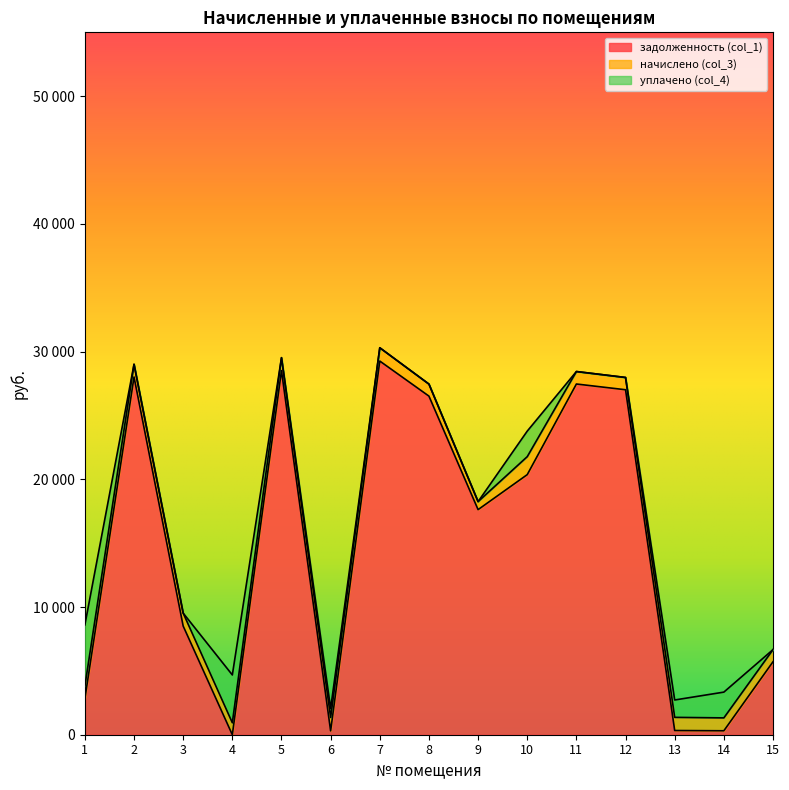

Does the chart display data point markers on the line(s)?

No